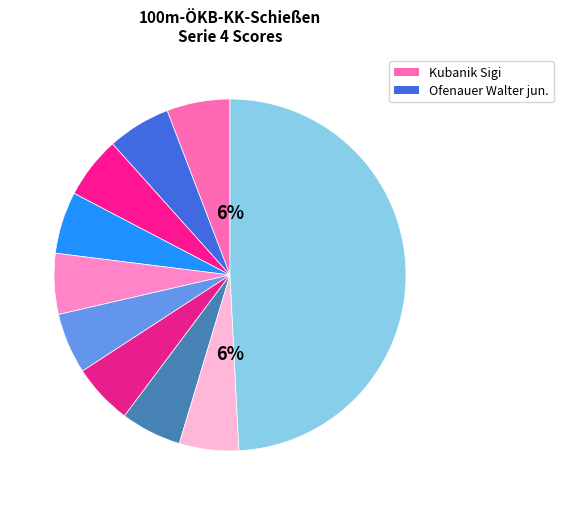

To the nearest percent, what portion does Dorn Rudolf represent?

5%